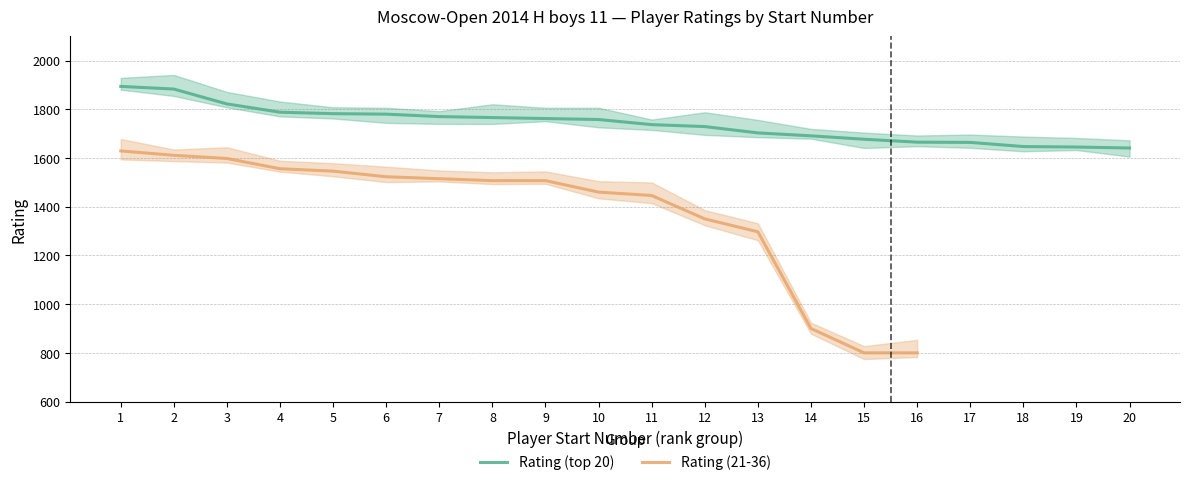

The value at 18 is 1647. True or false?

True